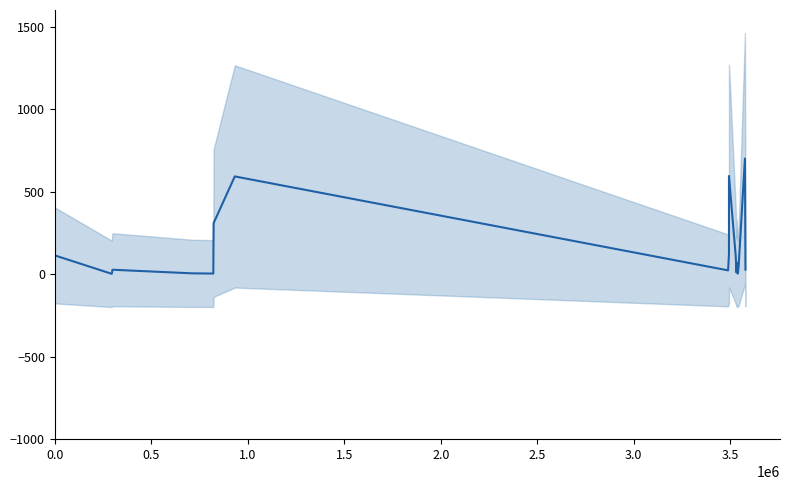

What is the difference between the maximum and minimum values?

698.6